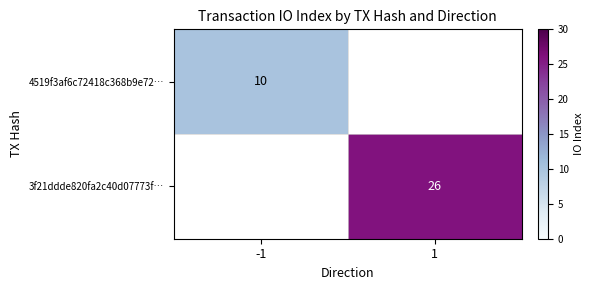

The value of 3f21ddde820fa2c40d07773f… at 1 is 26. True or false?

True